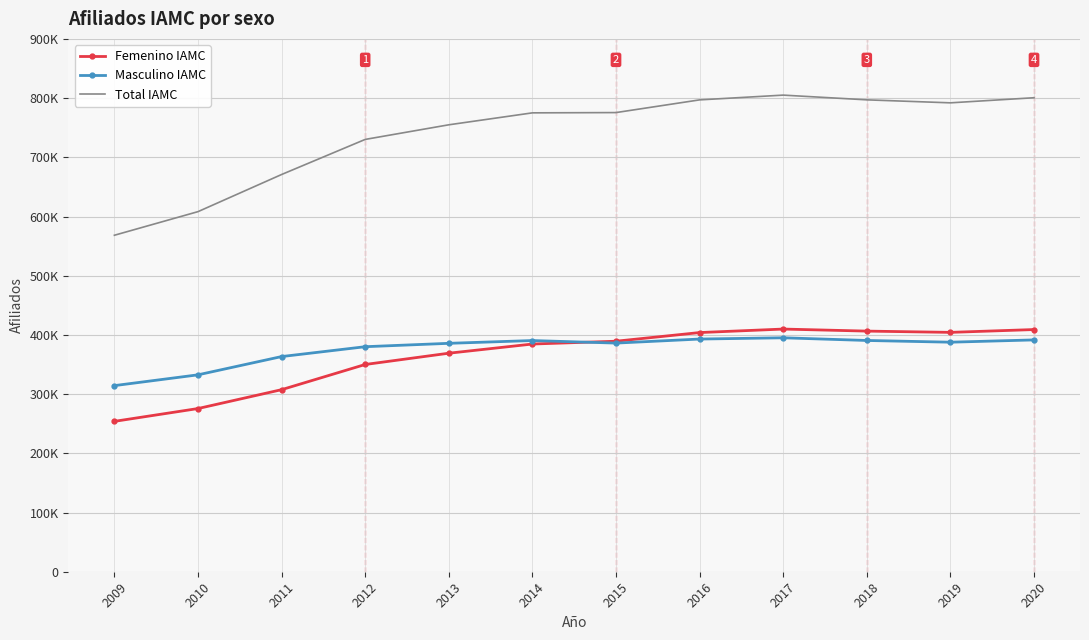

Is it true that Masculino IAMC equals 390610 at 2018?

True